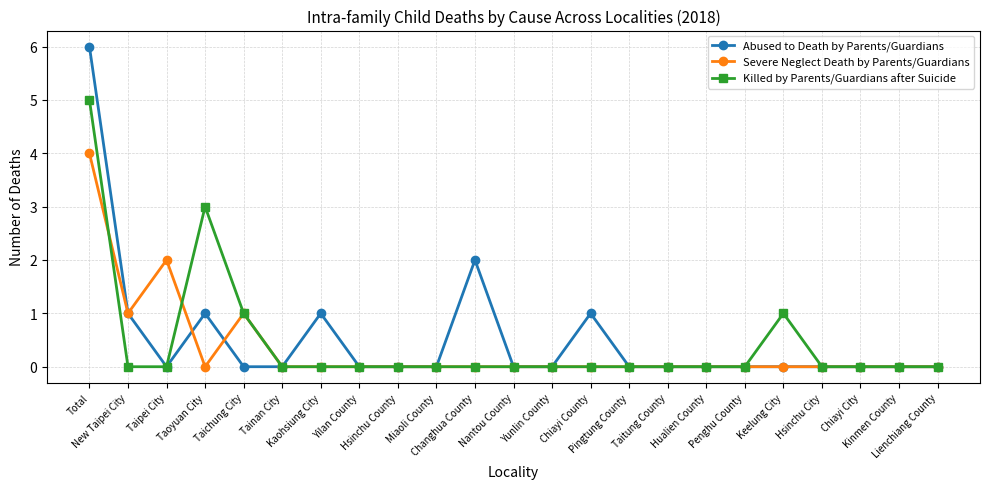

Reading left to right, transcribe all the data shown in this chart.

Abused to Death by Parents/Guardians: 6	1	0	1	0	0	1	0	0	0	2	0	0	1	0	0	0	0	0	0	0	0	0
Severe Neglect Death by Parents/Guardians: 4	1	2	0	1	0	0	0	0	0	0	0	0	0	0	0	0	0	0	0	0	0	0
Killed by Parents/Guardians after Suicide: 5	0	0	3	1	0	0	0	0	0	0	0	0	0	0	0	0	0	1	0	0	0	0